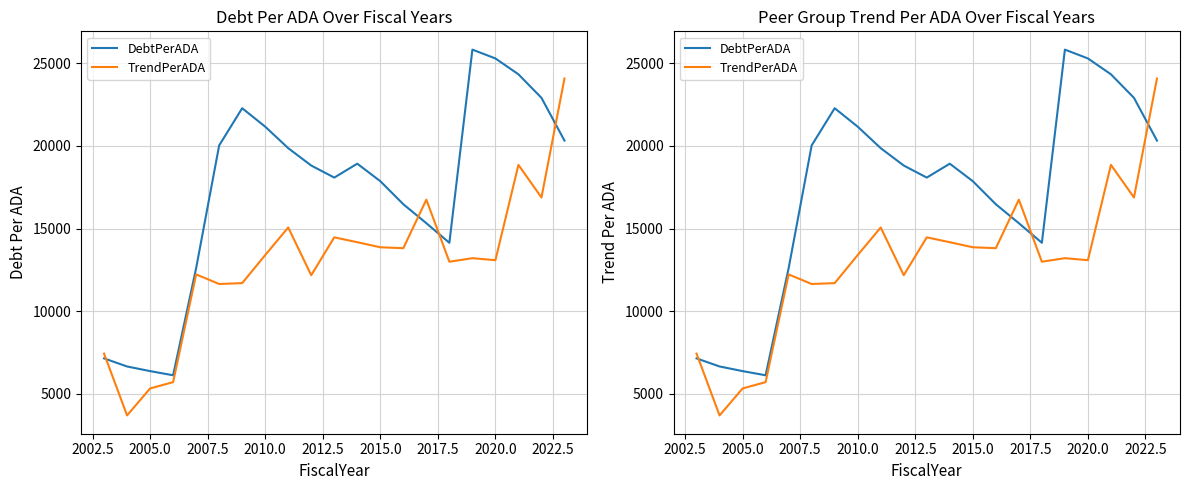

Reading right to left, what are all the values shown in this chart?

DebtPerADA: 20318.0	22905.6	24329.4	25289.6	25822.5	14137.4	15322.1	16469.3	17863.7	18922.4	18081.9	18810.9	19861.1	21161.9	22278.0	20026.6	12601.4	6123.1	6375.0	6655.6	7144.8
TrendPerADA: 24076.0	16878.4	18850.9	13085.0	13206.3	12992.5	16746.6	13811.9	13866.2	14171.9	14467.2	12175.2	15063.4	13395.5	11696.4	11645.3	12224.9	5708.0	5326.1	3693.9	7433.7